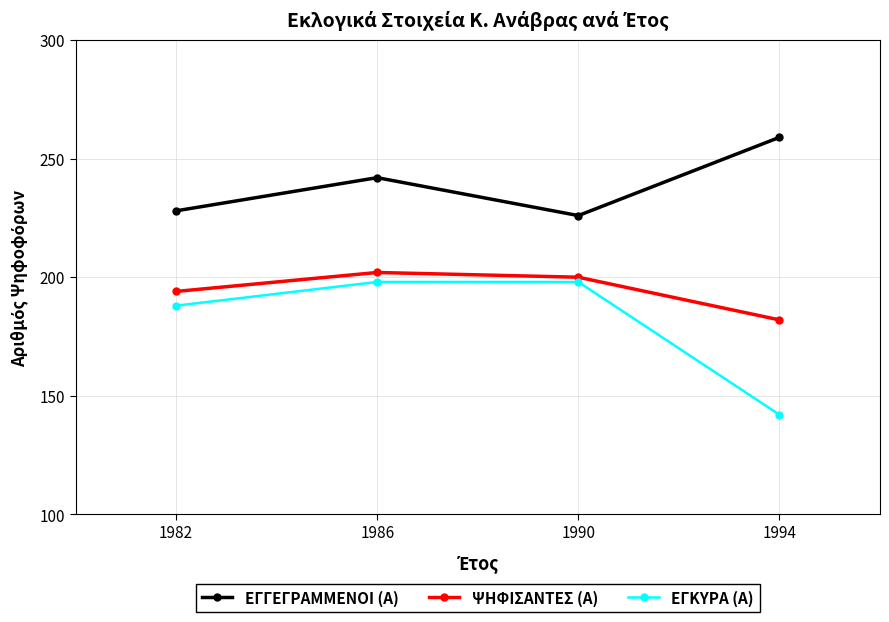

Is this an area chart (filled region under the line)?

No